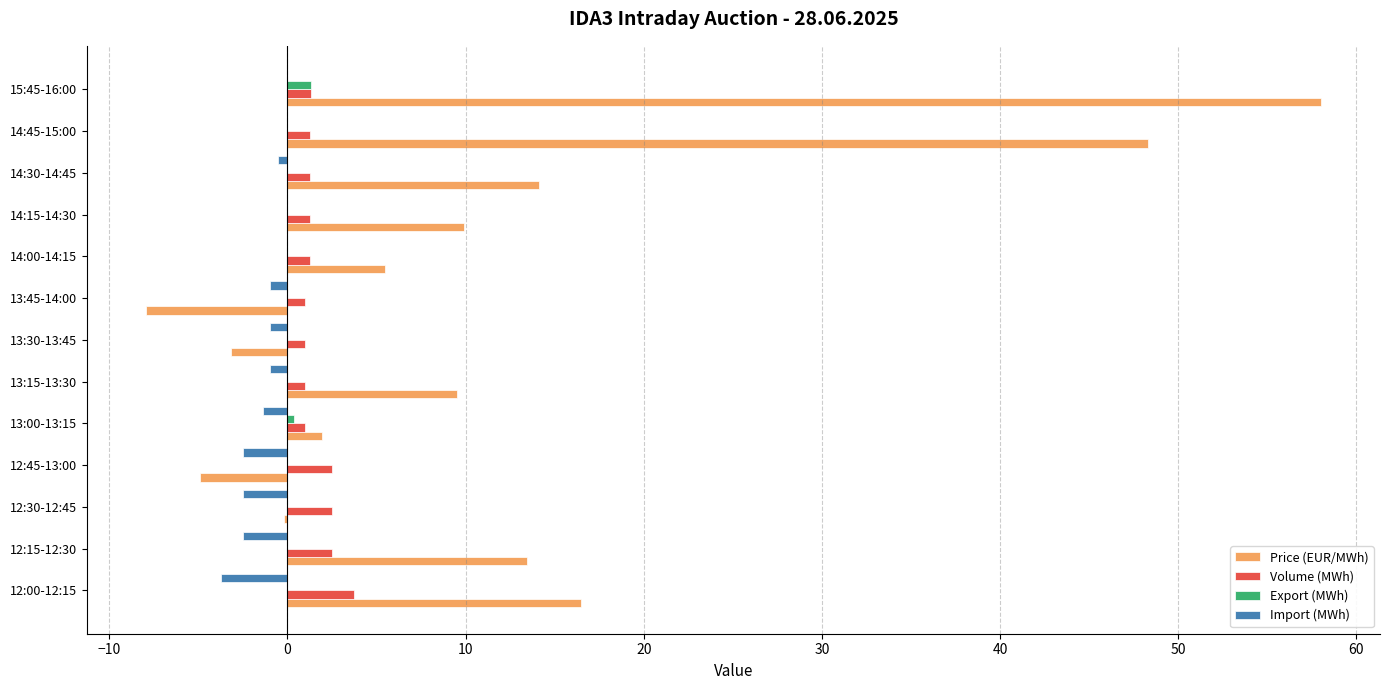

What is the greatest value displayed?

58.0